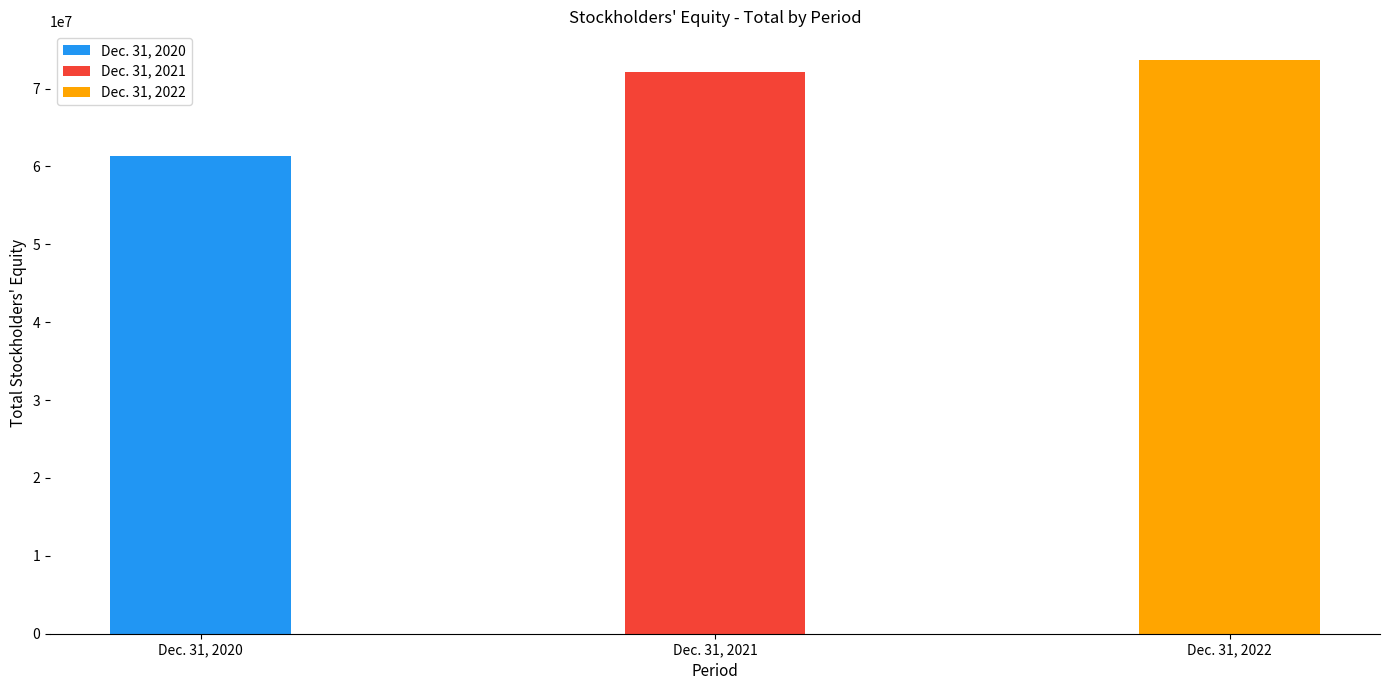

Rank the categories by value from lowest to highest.

Dec. 31, 2020, Dec. 31, 2021, Dec. 31, 2022